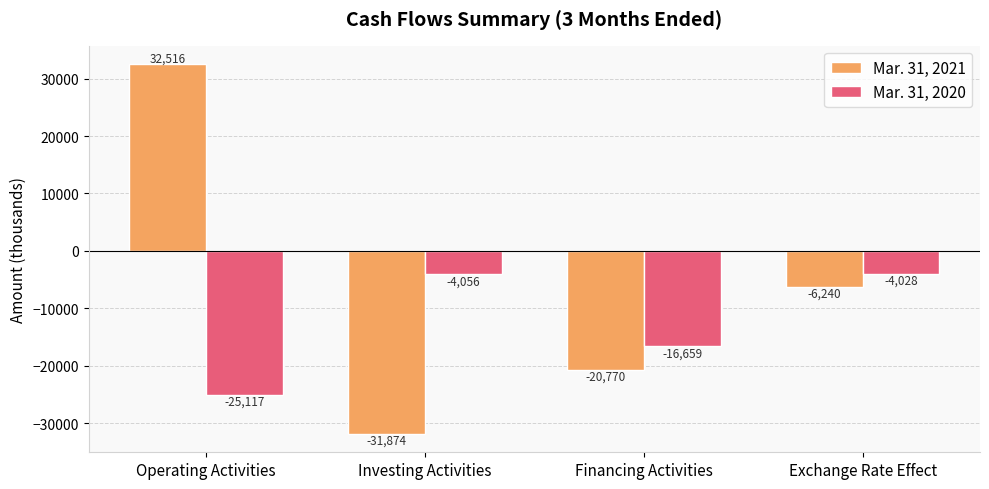

Does the chart contain stacked bars?

No